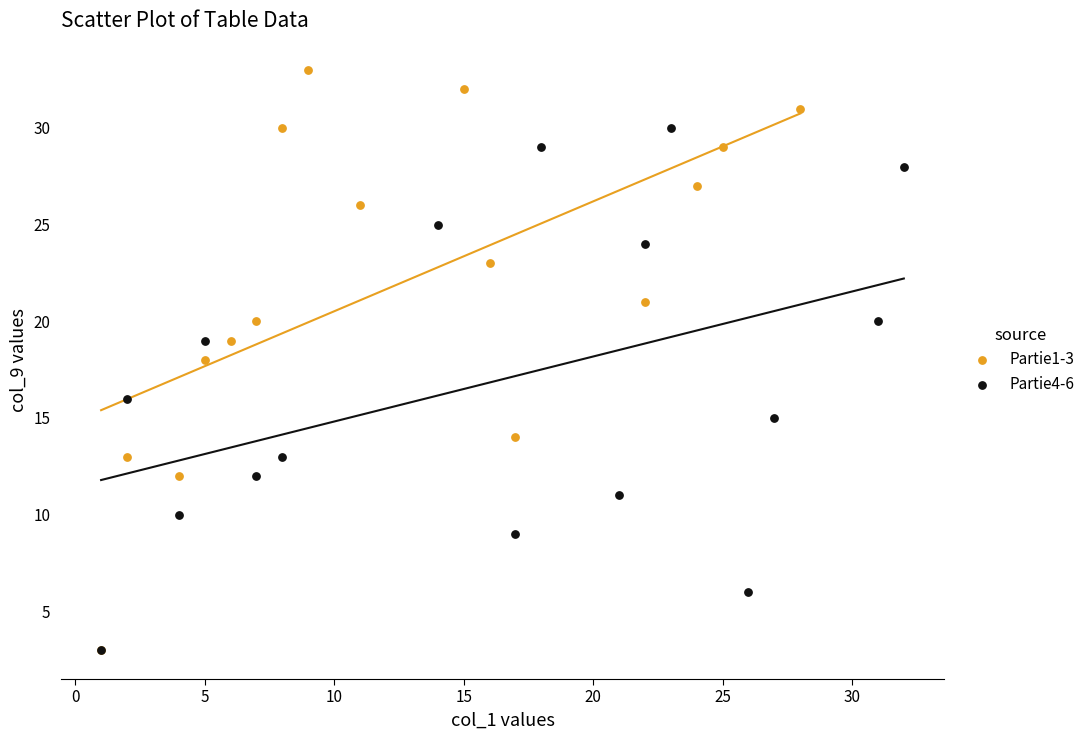

Which series contains the highest Y value?

Partie1-3